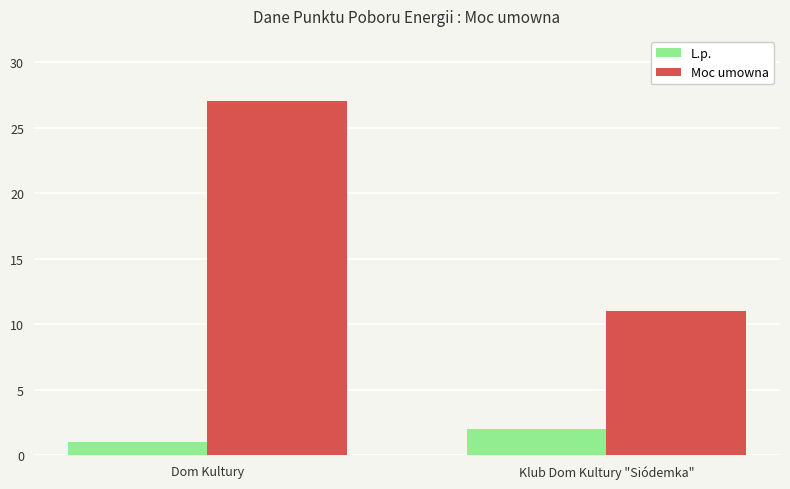

What is the approximate value of Moc umowna at Klub Dom Kultury "Siódemka", to the nearest 5?

10